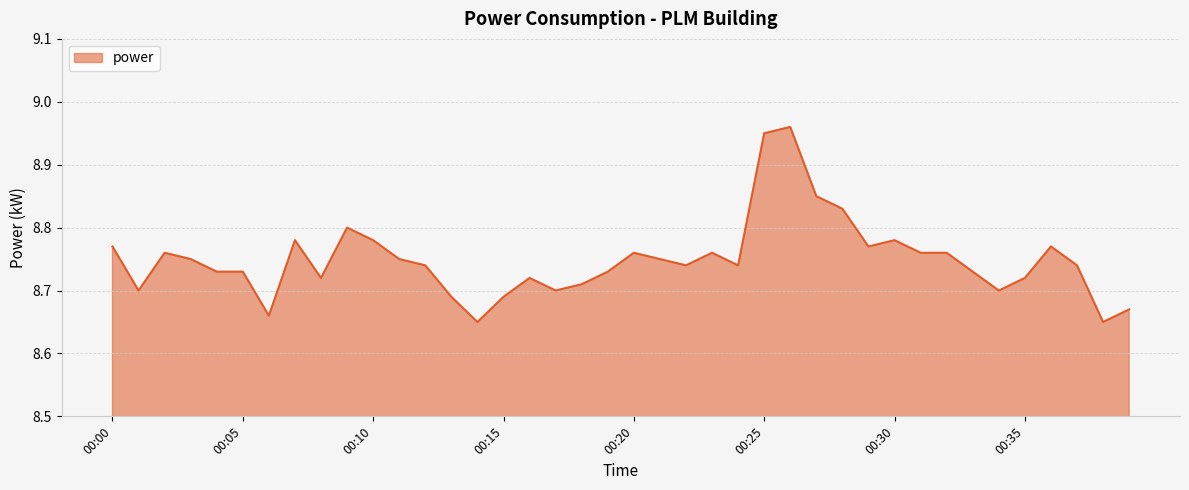

What is the smallest value displayed?

8.7